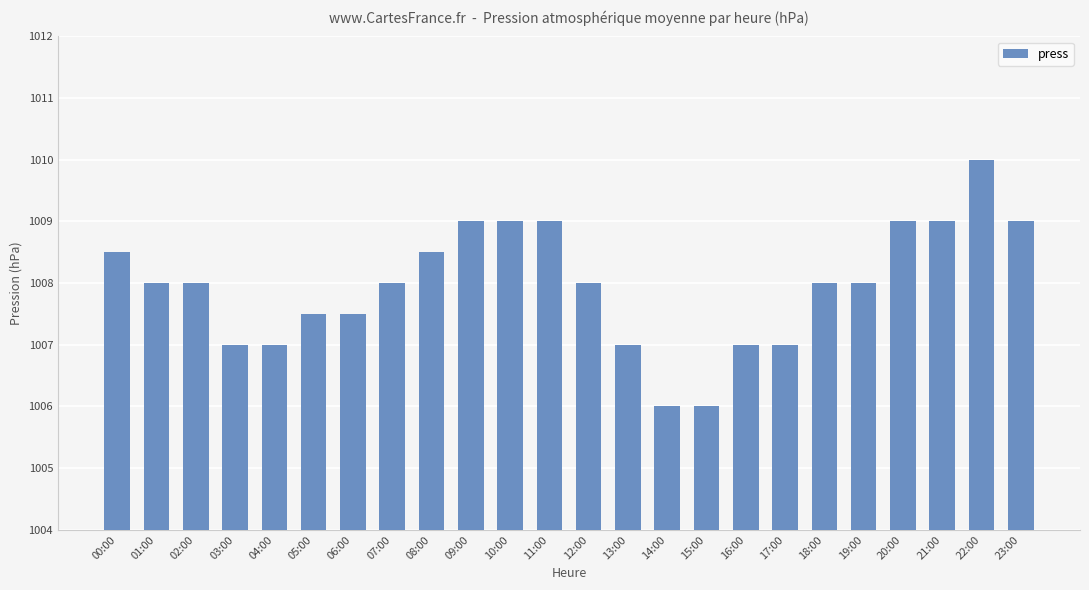

What is the ratio of the value at 16:00 to the value at 03:00?

1.0